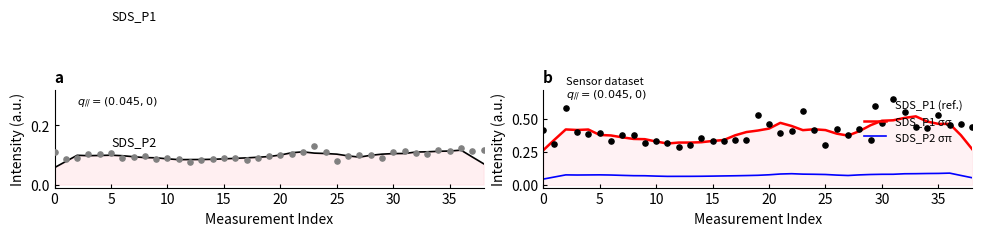

Which series reaches the minimum Y coordinate?

SDS_P2